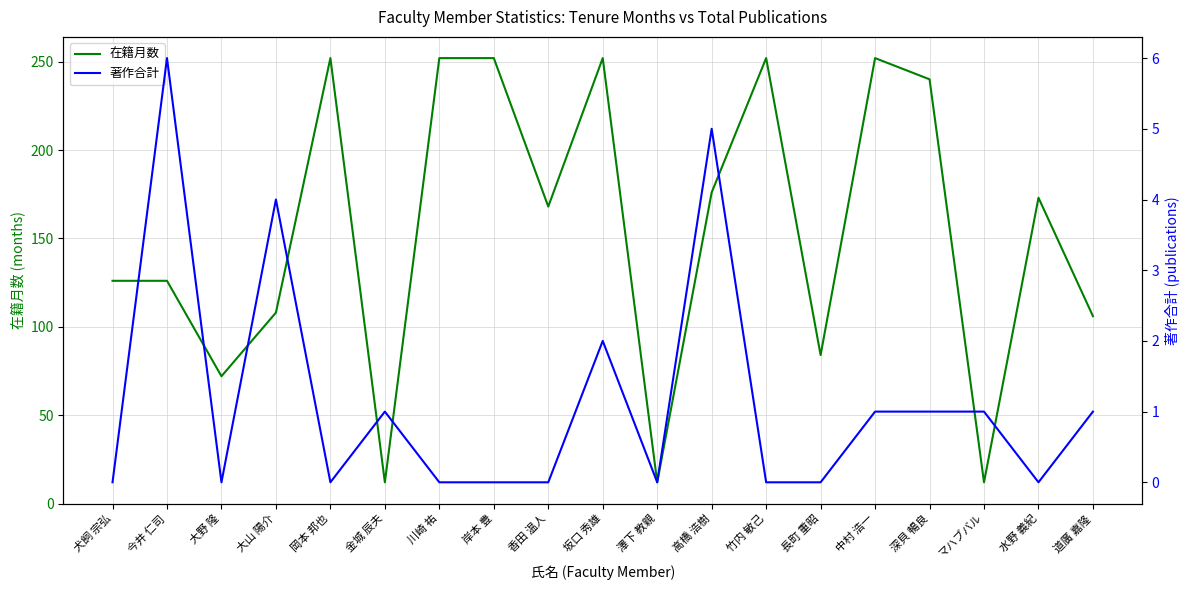

At which label does 著作合計 reach its peak?

今井 仁司